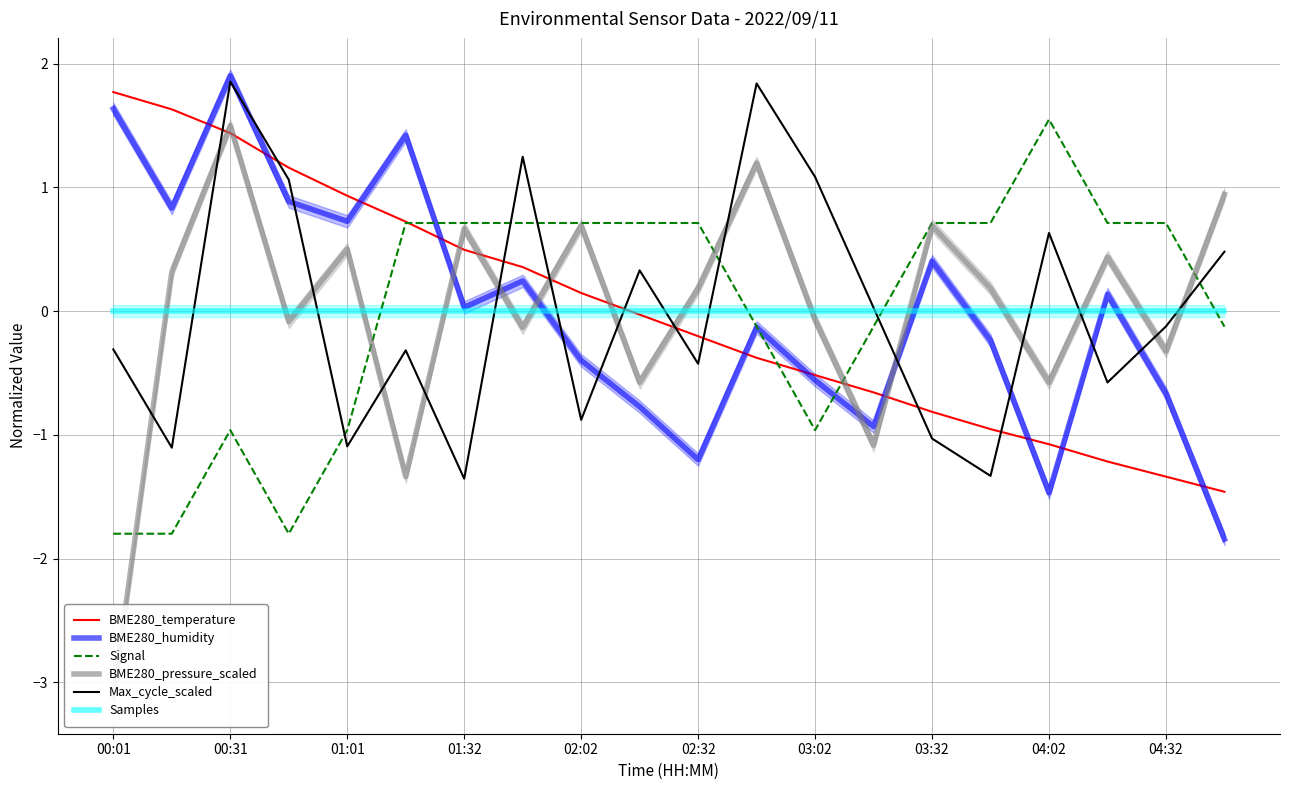

At which label does BME280_temperature first exceed 0?

00:01